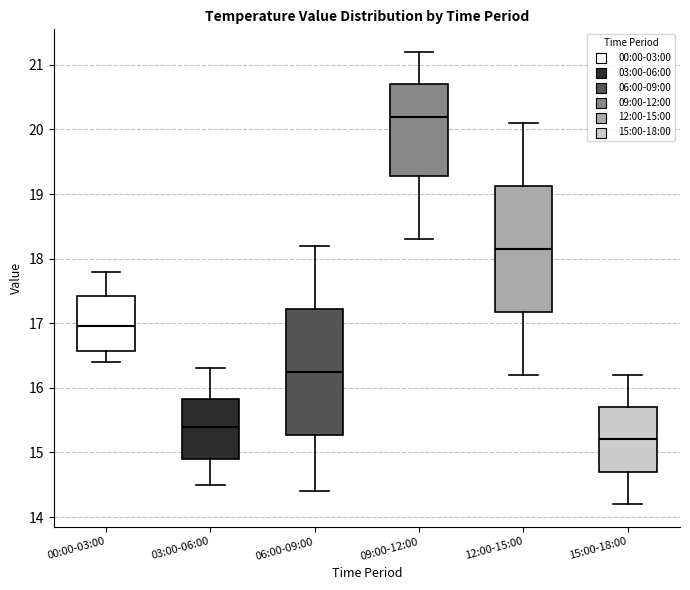

Where does the lower whisker of the box for 15:00-18:00 end on the y-axis? The values are not printed on the chart, so give them approximately, as read against the axis.

14.2